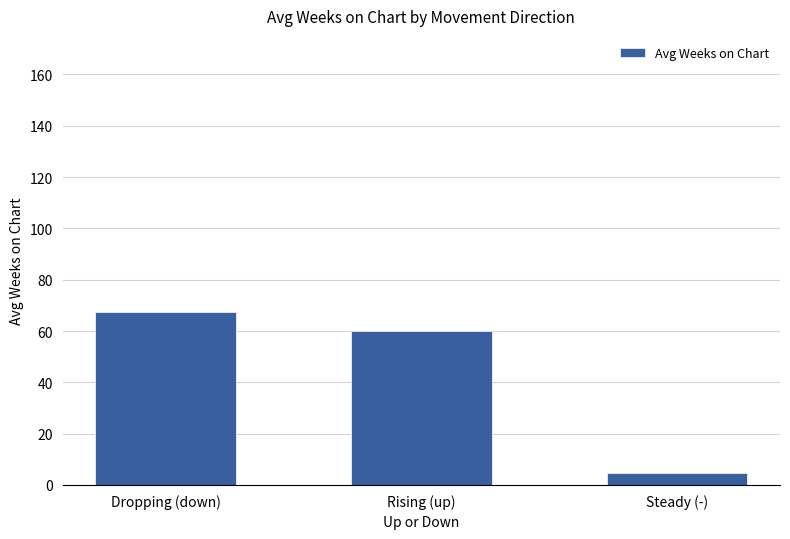

What is the label of the 2nd bar from the right?

Rising (up)